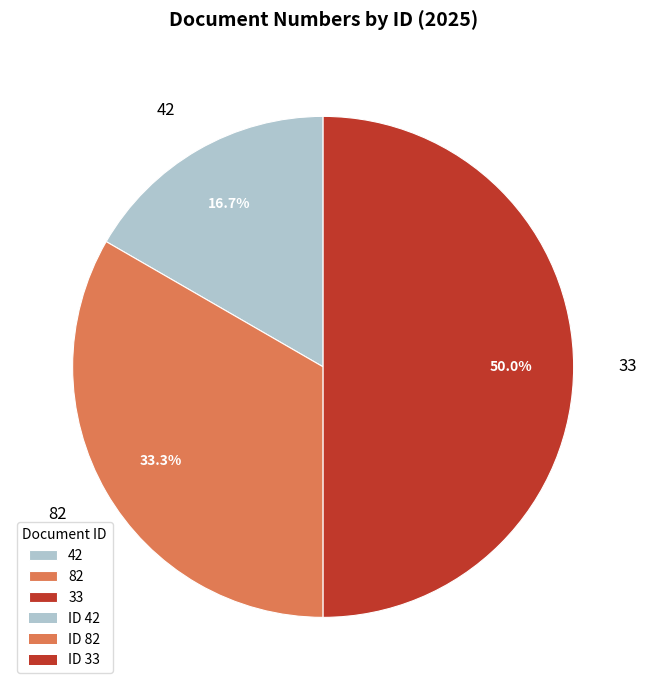

Rank the categories by value from lowest to highest.

42, 82, 33